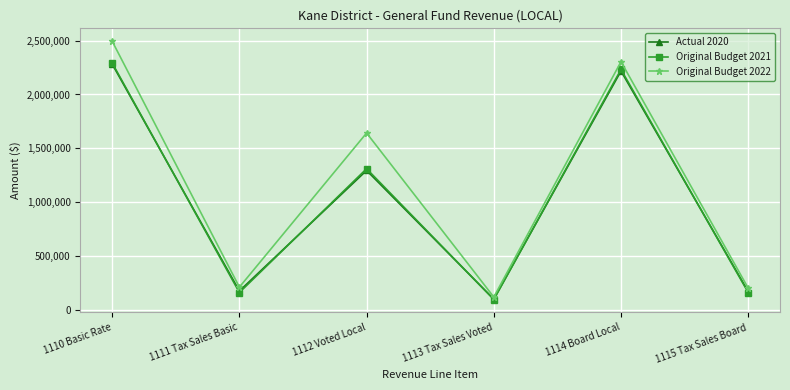

Count the number of data series in this chart.

3